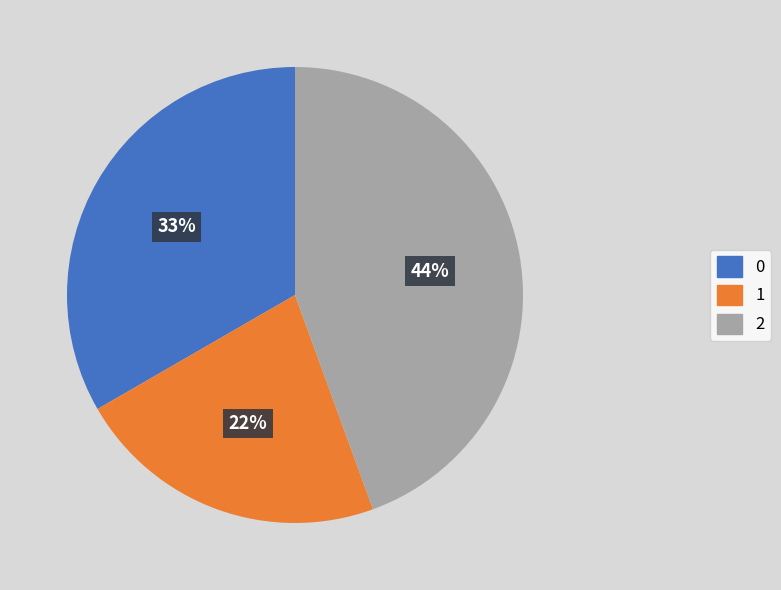

Approximately how many times larger is the value at 1 compared to 0?

0.7